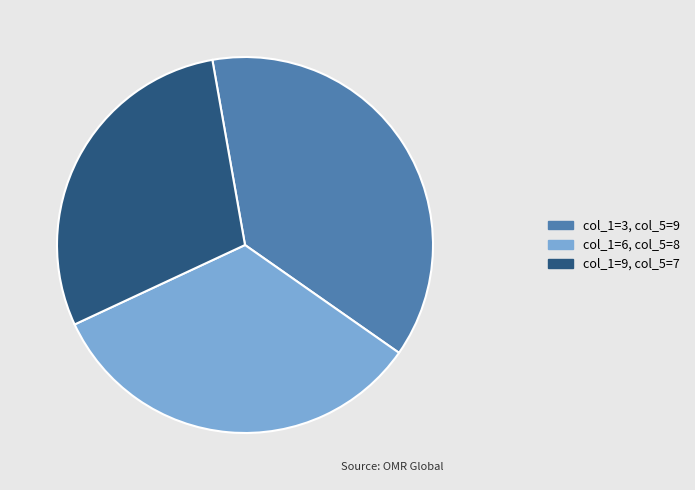

Is there any slice that represents more than half of the pie?

No